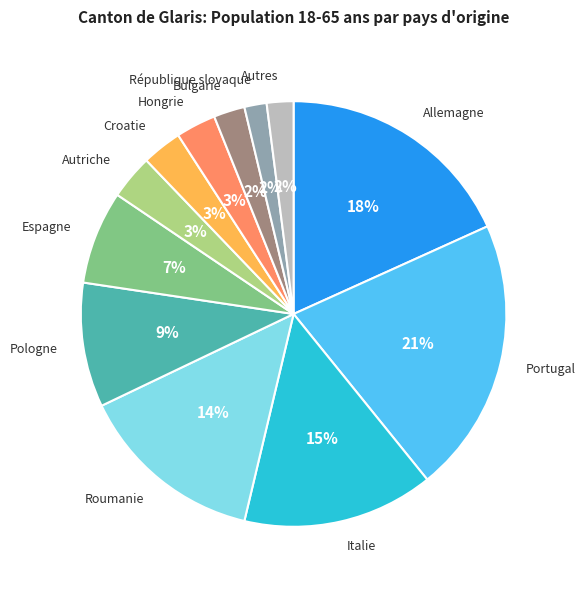

True or false: Hongrie accounts for 13% of the total.

False